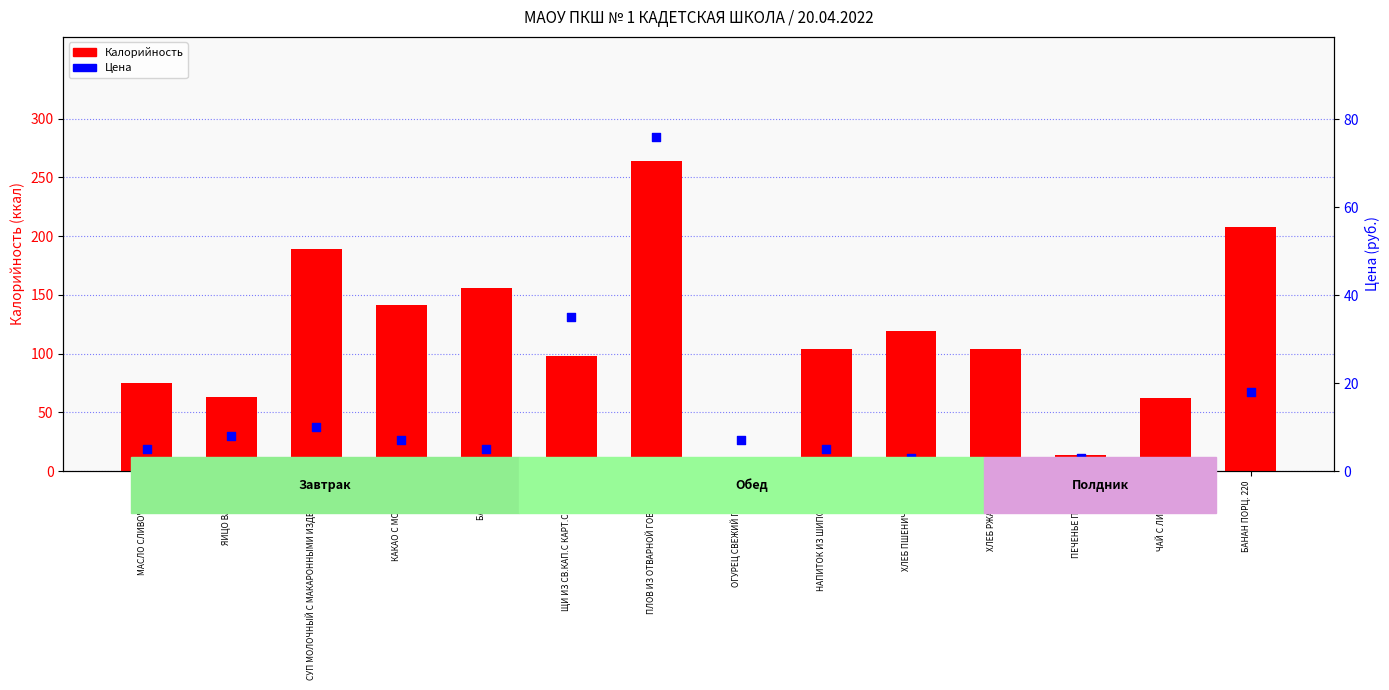

At which category is the sum across all series the highest?

ПЛОВ ИЗ ОТВАРНОЙ ГОВЯДИНЫ